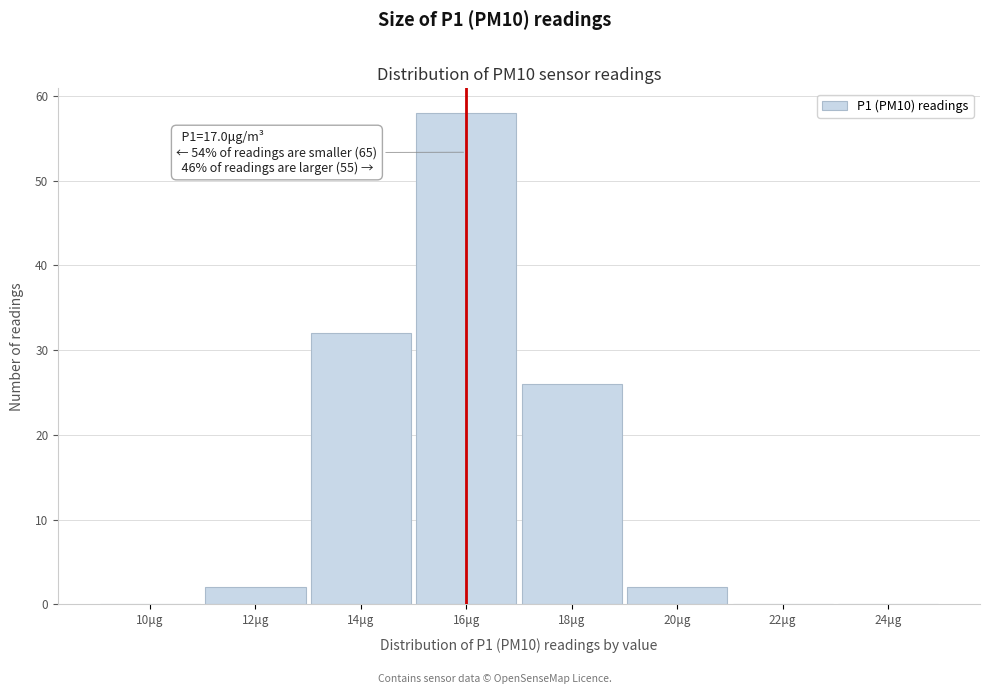

Reading right to left, list all the values displayed in this chart.

24μg=0	22μg=0	20μg=2	18μg=26	16μg=58	14μg=32	12μg=2	10μg=0